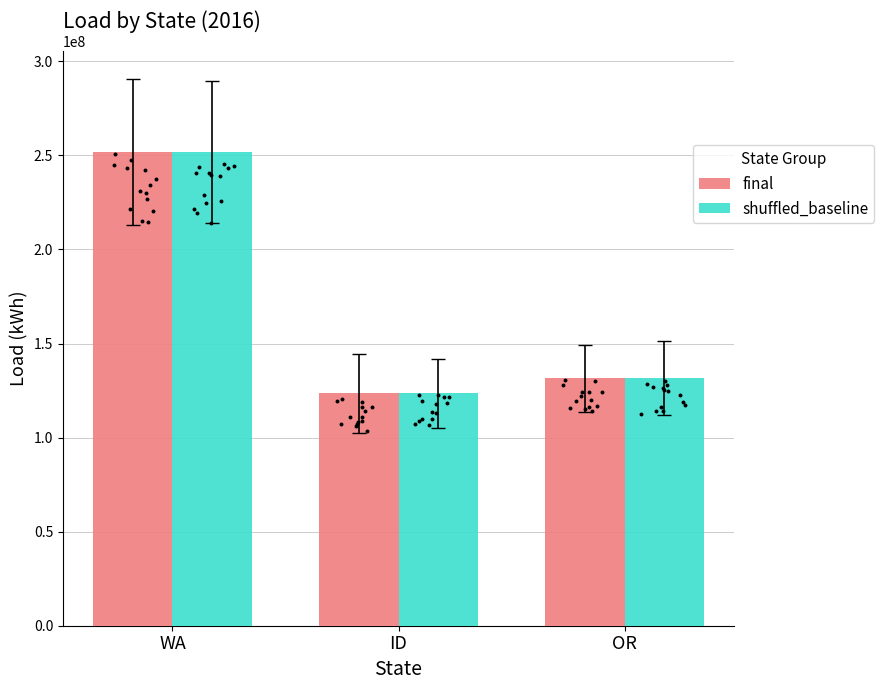

Which series has the largest total across all categories?

final